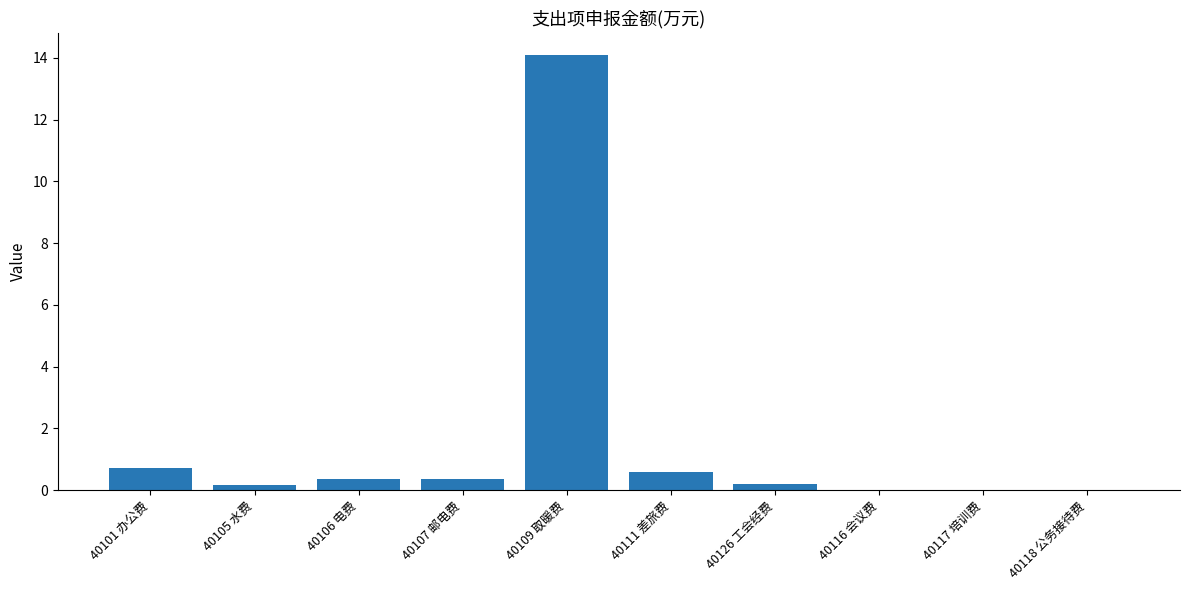

Which has a higher value, 40109 取暖费 or 40116 会议费?

40109 取暖费